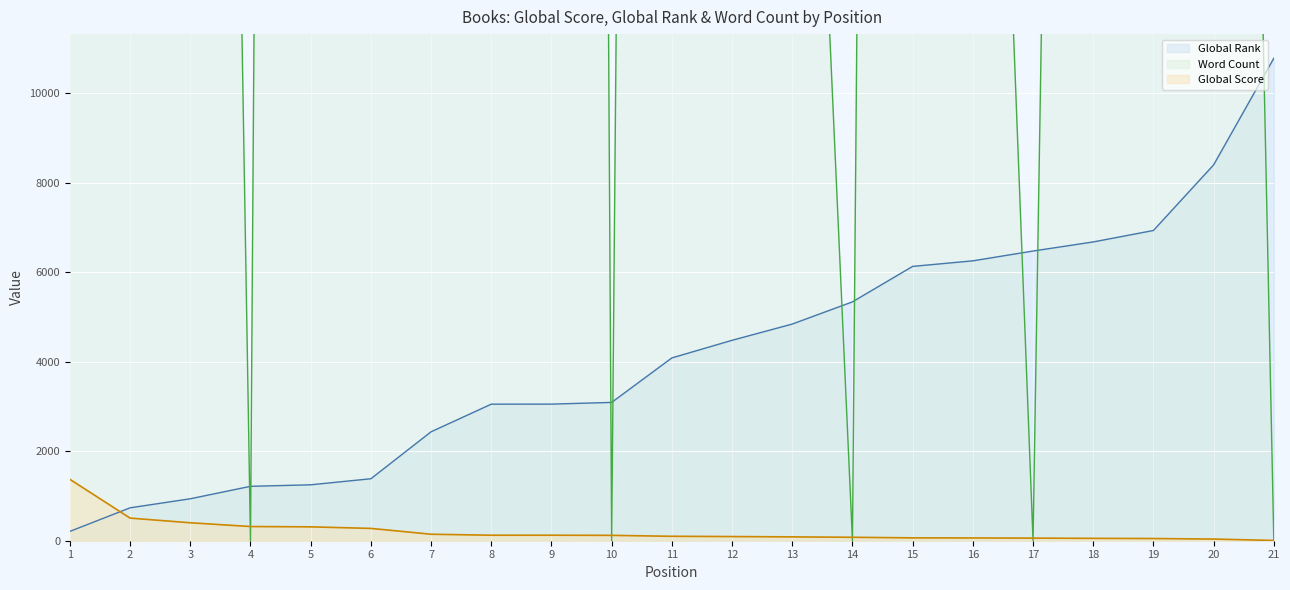

Between which two adjacent categories do Word Count and Global Rank first intersect?

3 and 4